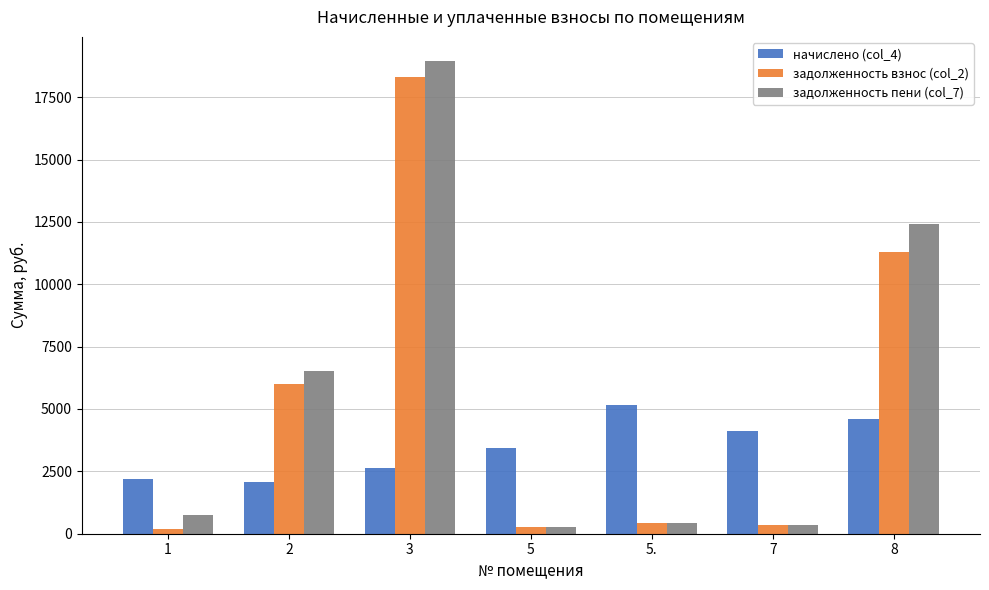

The value of задолженность взнос (col_2) at 2 is 2668.9. True or false?

False